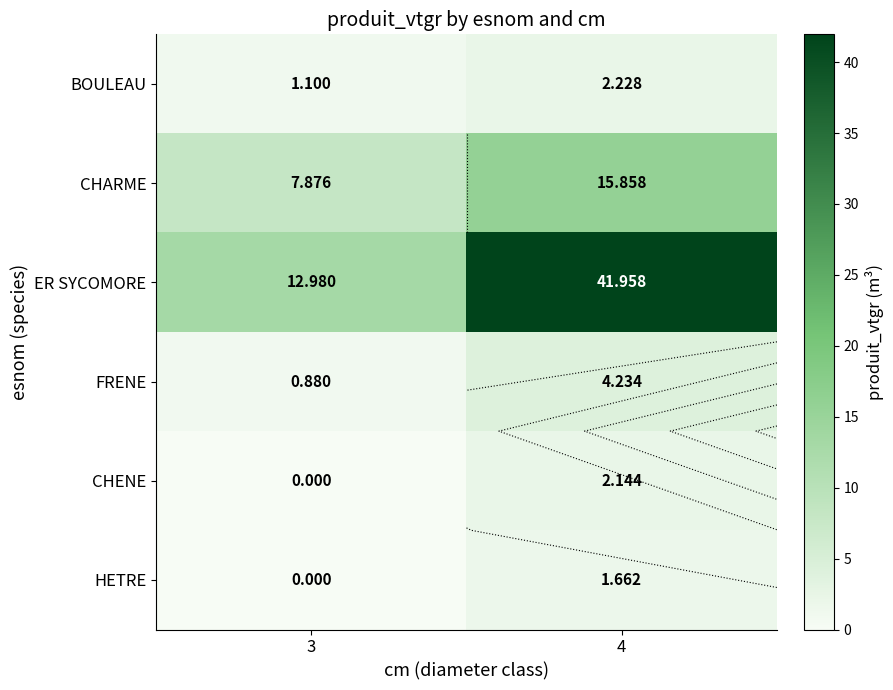

What is the lowest value of the ER SYCOMORE series?

13.0